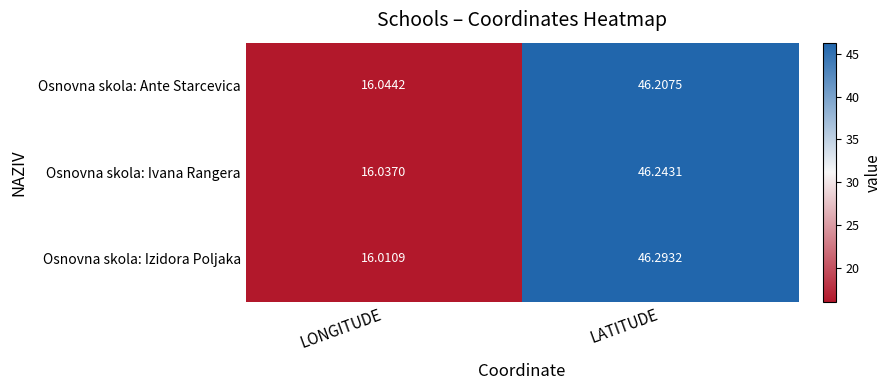

Which series has the largest total across all categories?

Osnovna skola: Izidora Poljaka